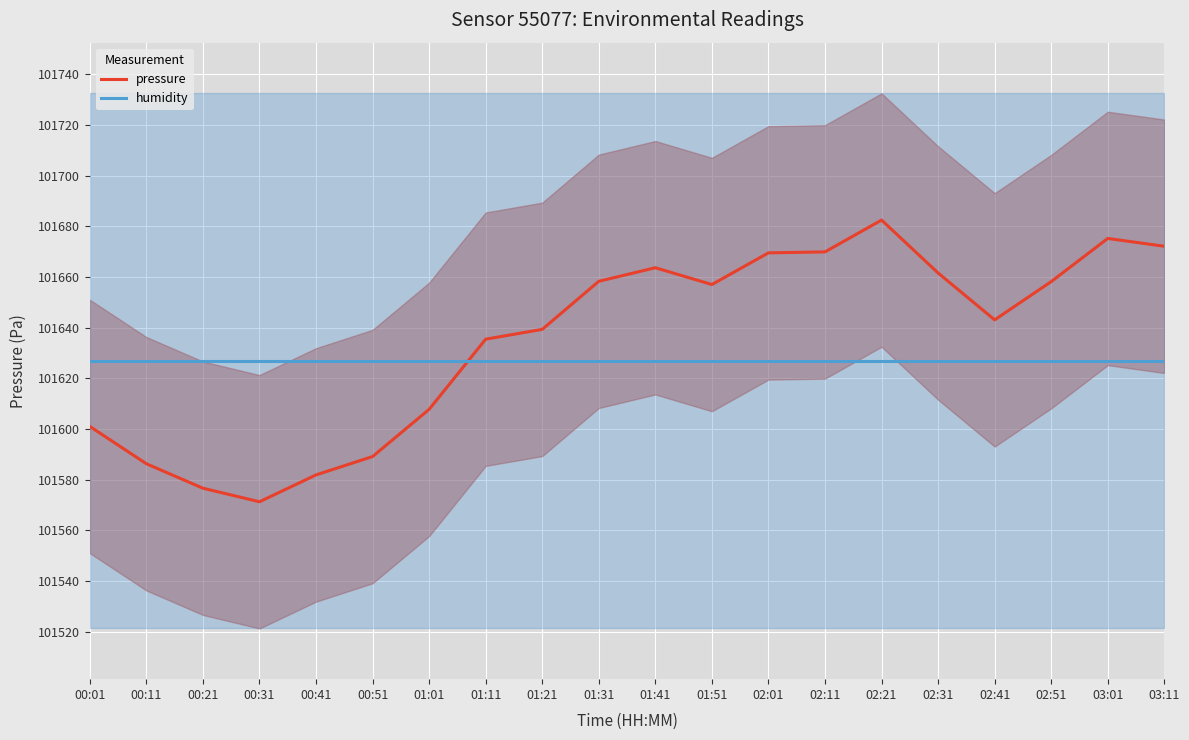

Which category has the highest value across all series?

02:21